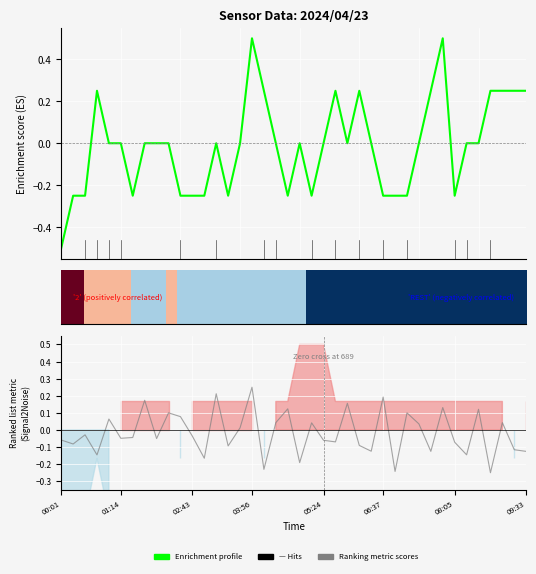

Which category has the lowest value across all series?

00:01